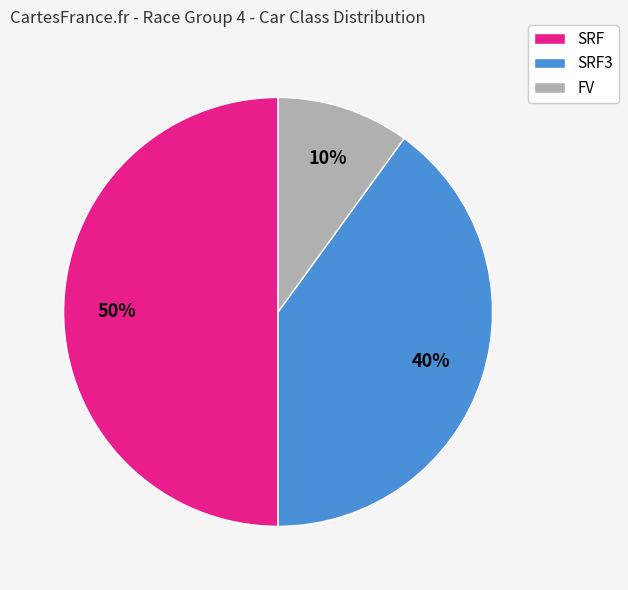

True or false: SRF3 accounts for 47% of the total.

False